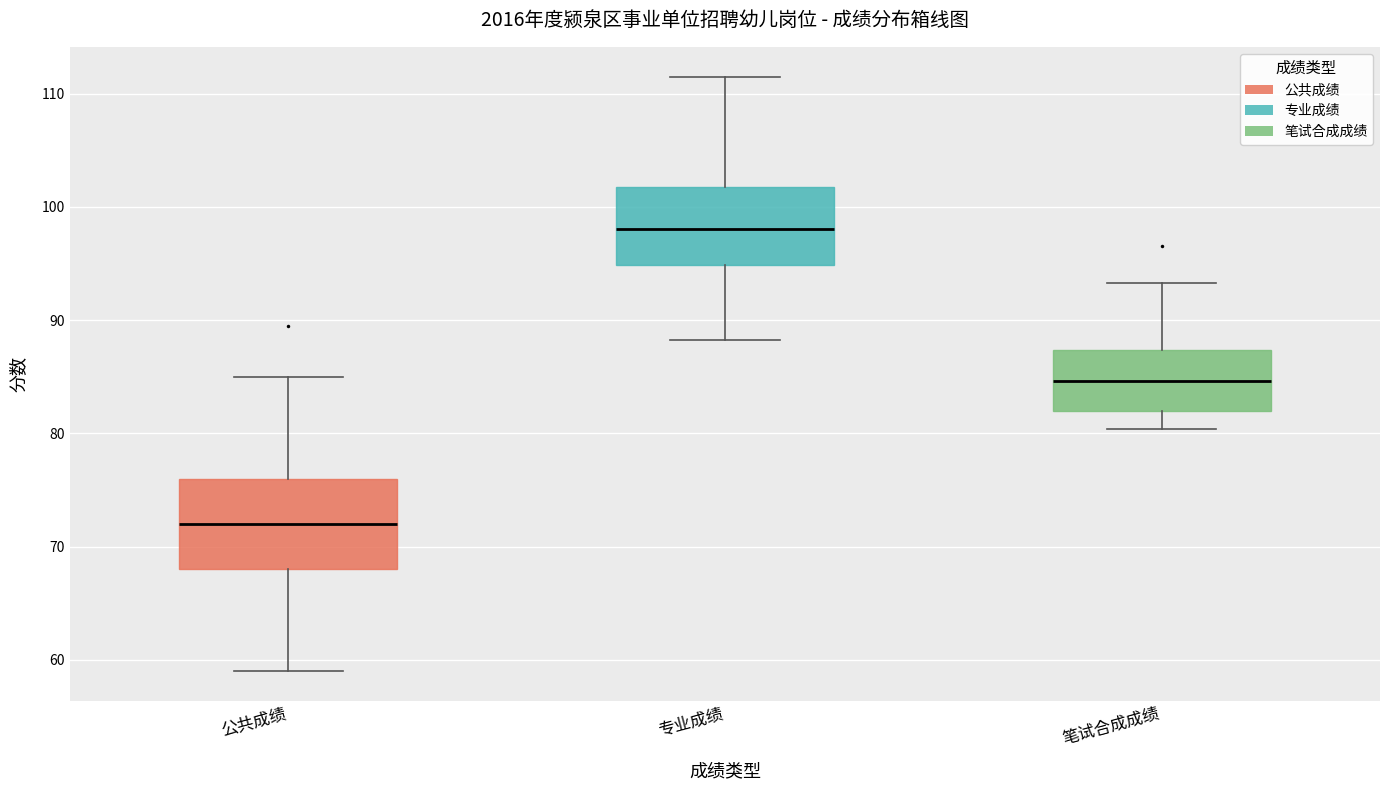

Comparing the boxes themselves (not the whiskers), which one is the tallest?

公共成绩